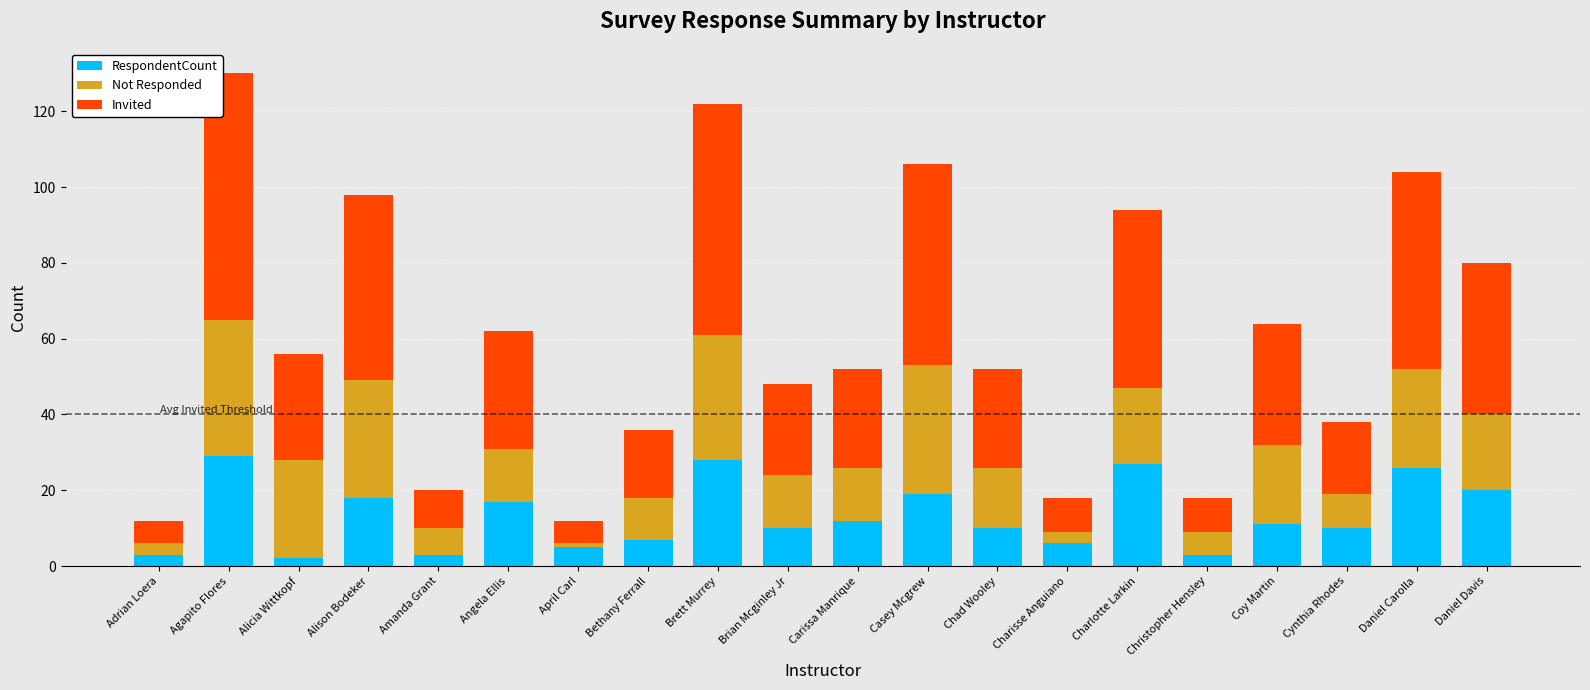

What is the total value across all series at Charlotte Larkin?

94